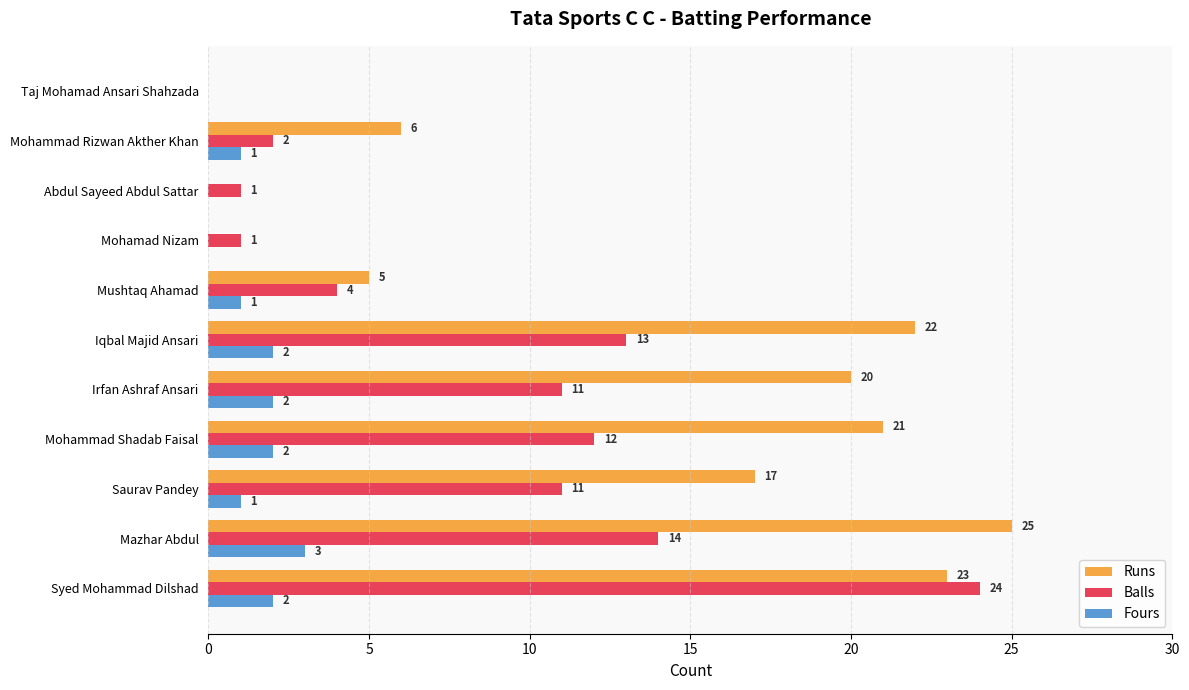

How many data points does each series have?

11